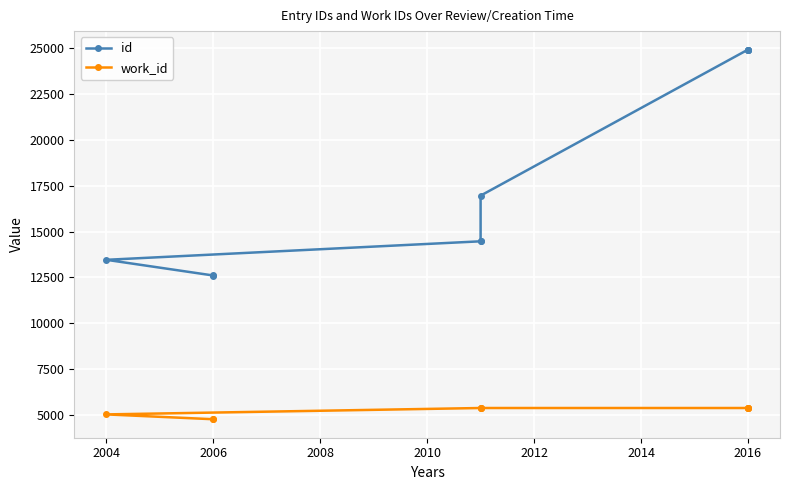

Which series has the largest range (max minus min)?

id